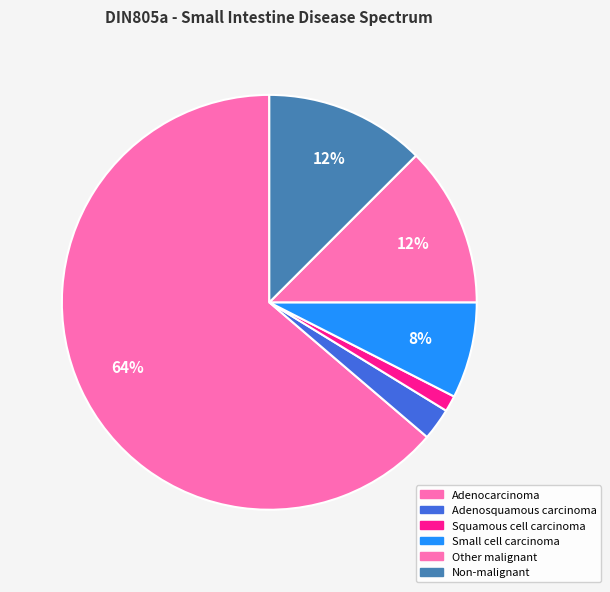

Between Adenosquamous carcinoma and Adenocarcinoma, which is larger?

Adenocarcinoma